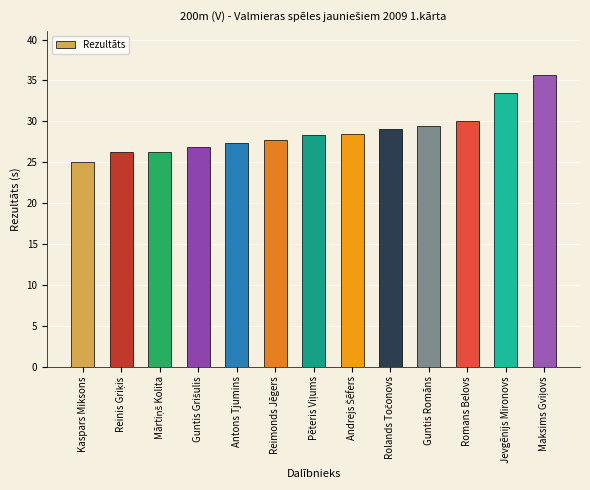

What is the sum of the values at Romans Belovs and Antons Tjumins?

57.3